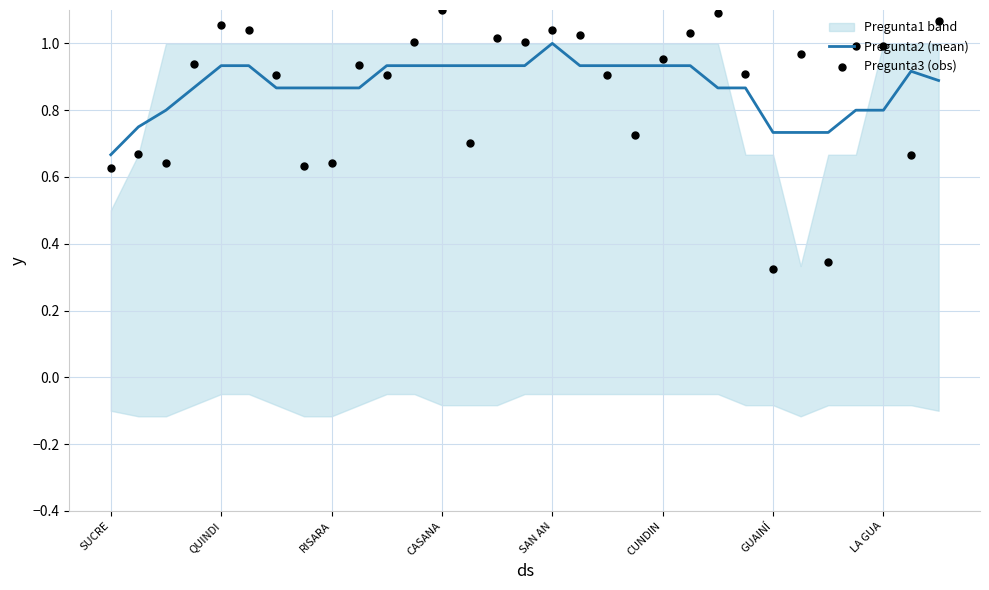

At how many categories does at least one series exceed 0?

31